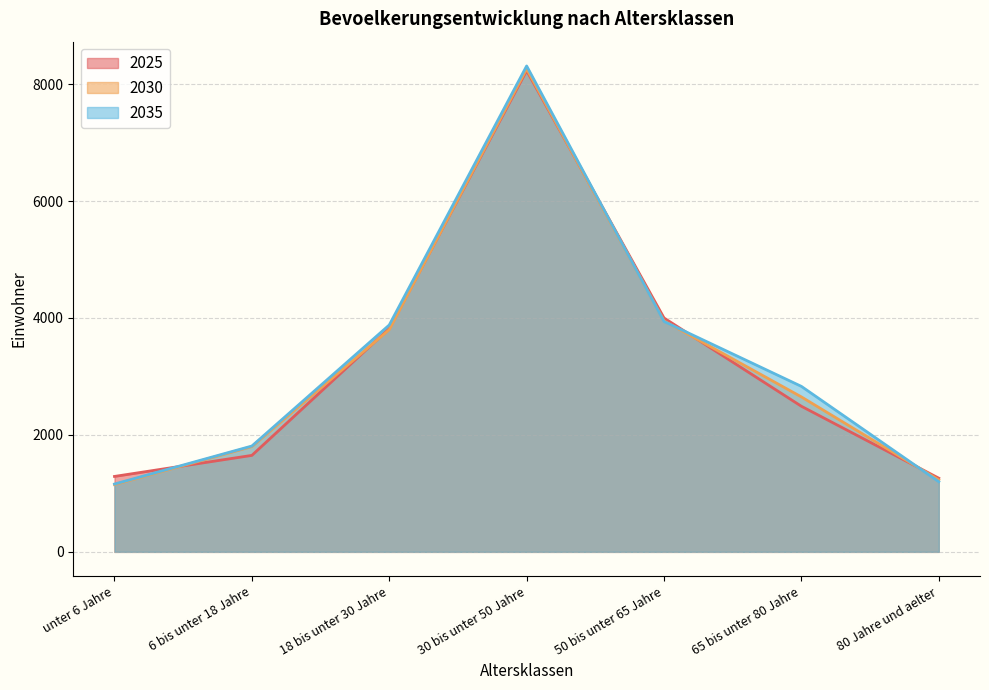

True or false: 2035 has more than 2 points higher than both neighbors.

False